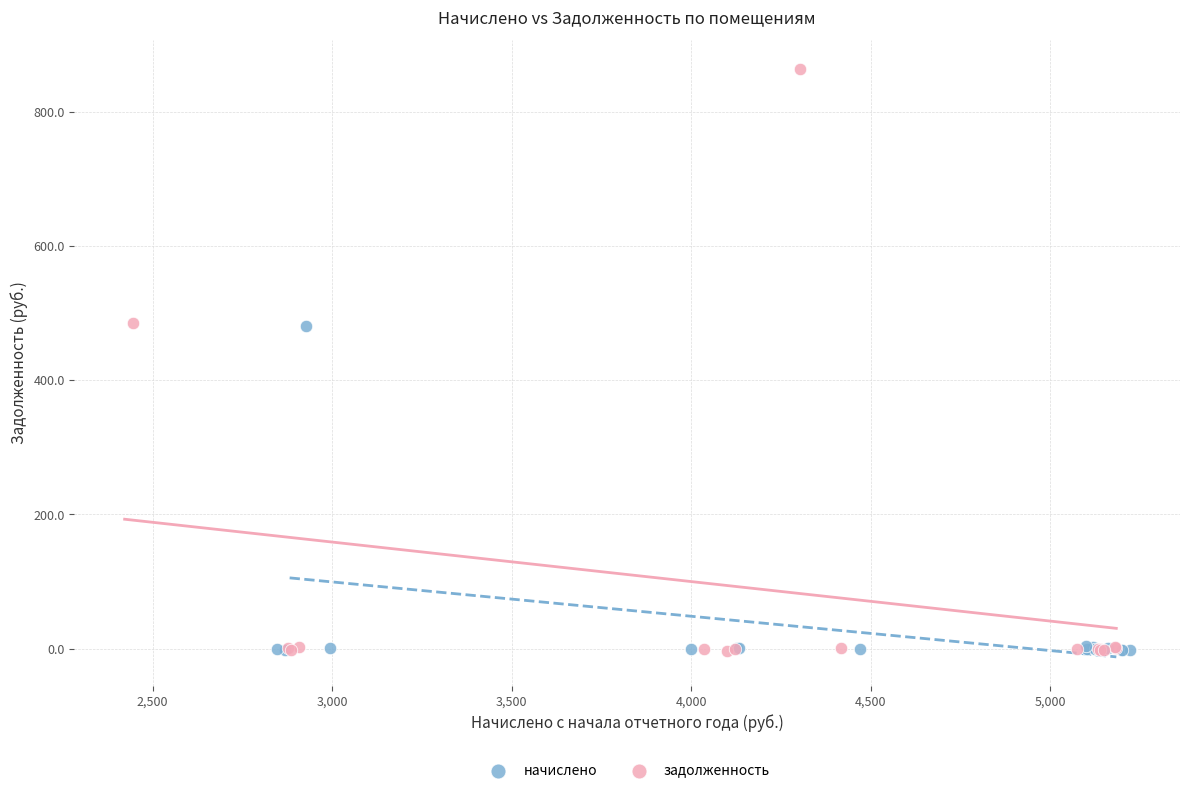

Which series has the largest Y range (max minus min)?

задолженность